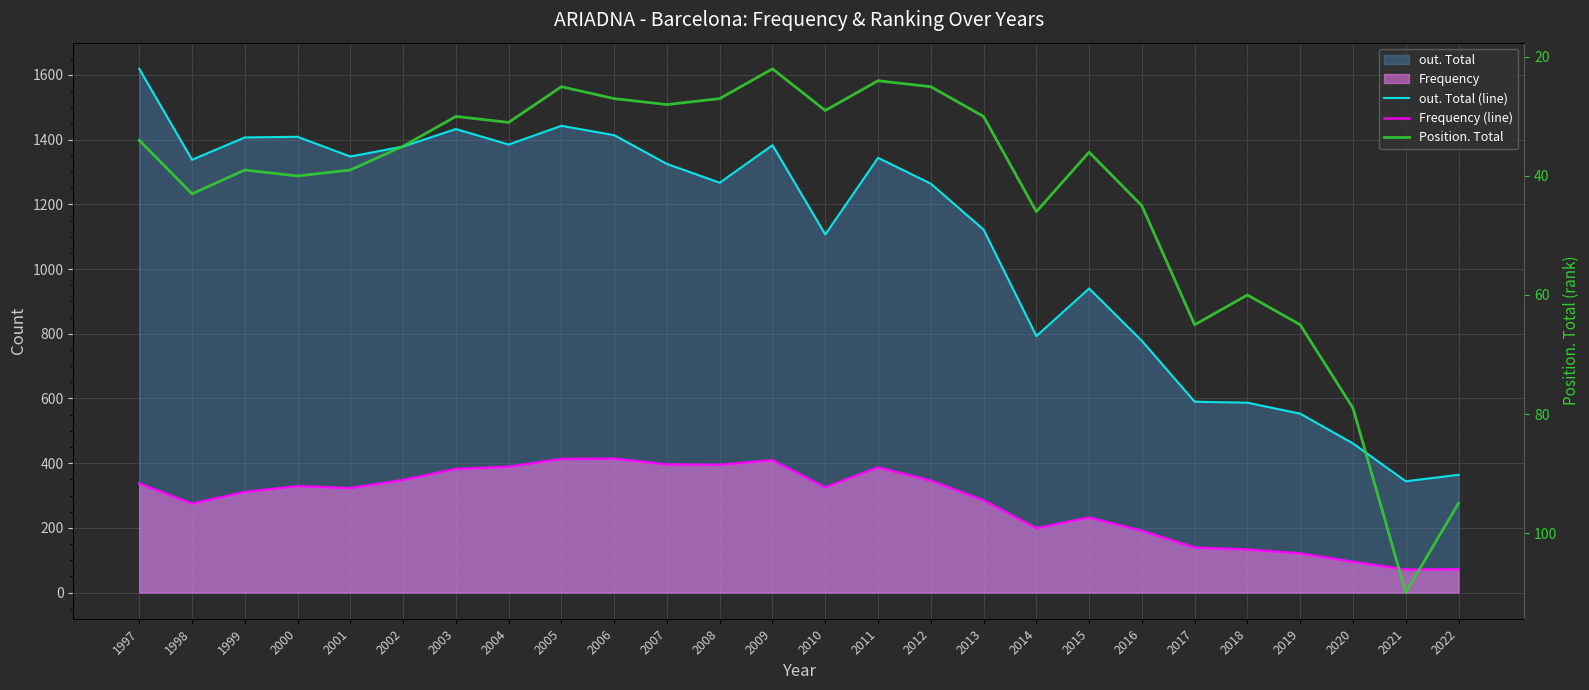

What is the maximum value shown in the chart?

1619